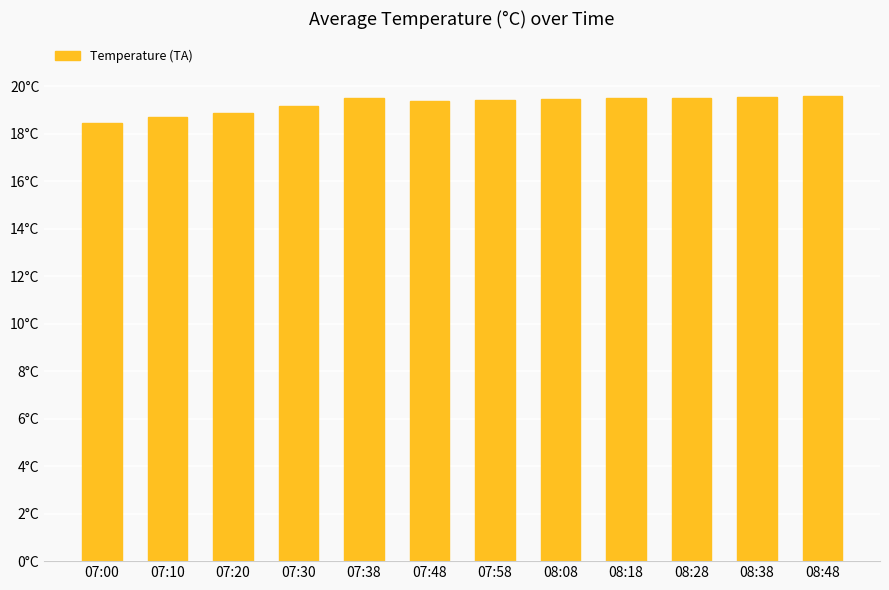

What is the approximate value at 07:20?

18.9